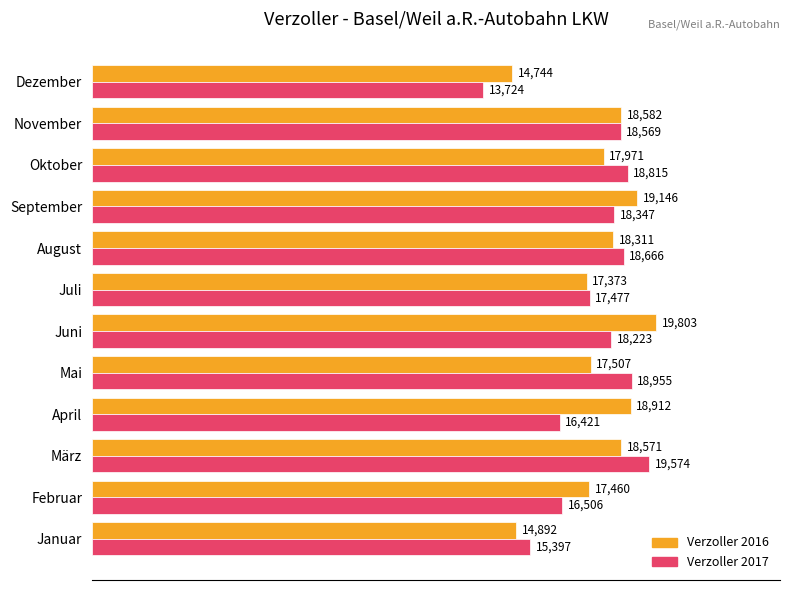

Is the value of Verzoller 2016 at März greater than the value of Verzoller 2017 at November?

Yes